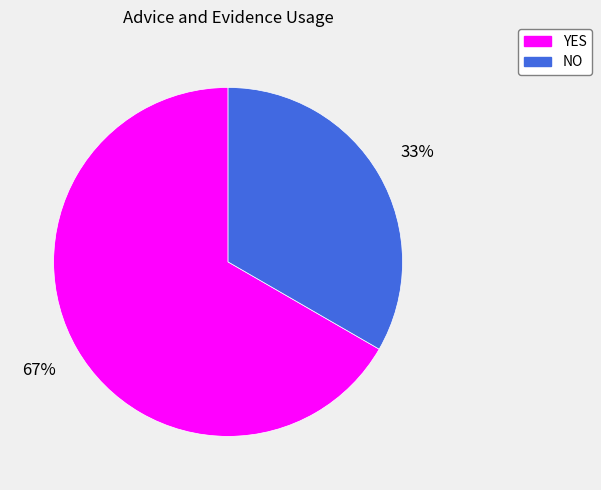

To the nearest percent, what percentage of the pie is NO?

33%